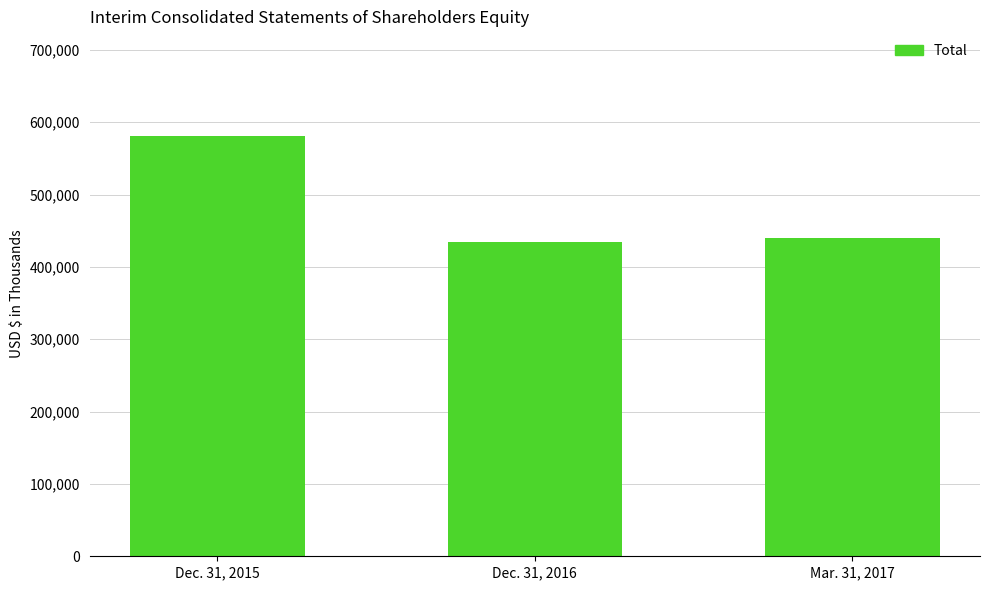

What is the greatest value displayed?

580457